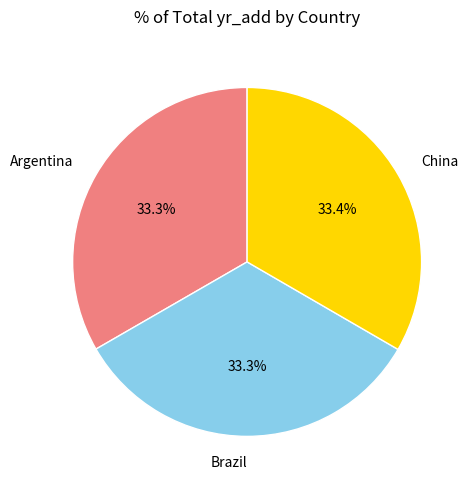

To the nearest percent, what portion does China represent?

33%